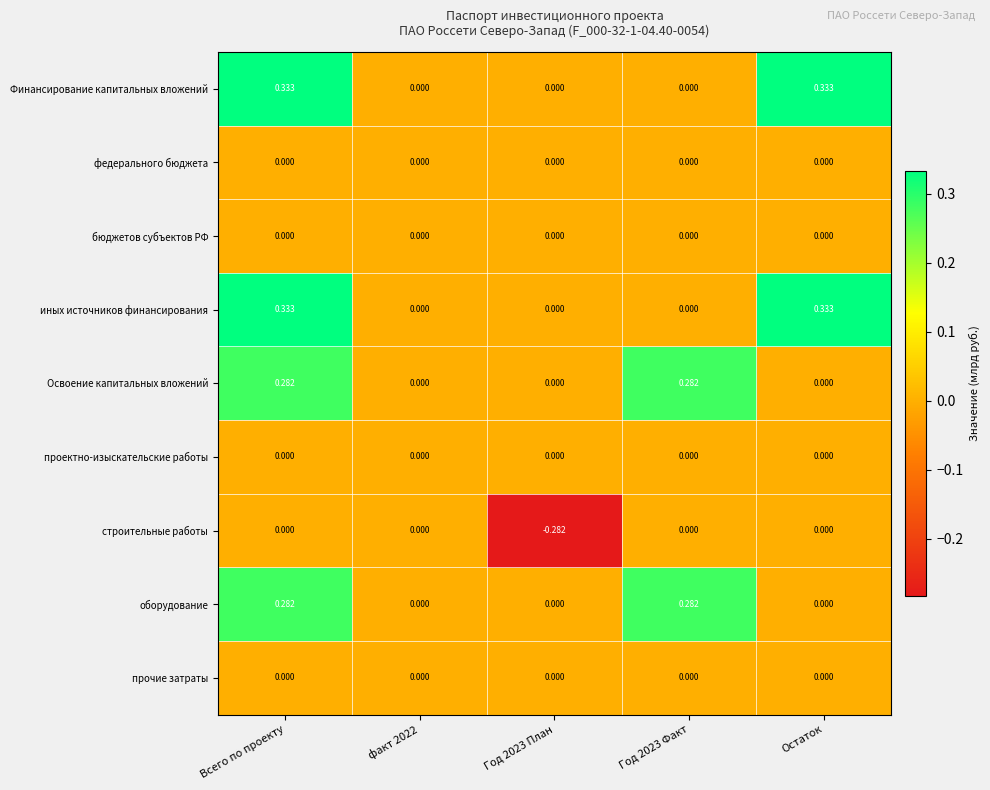

At which category is the sum across all series the highest?

Всего по проекту